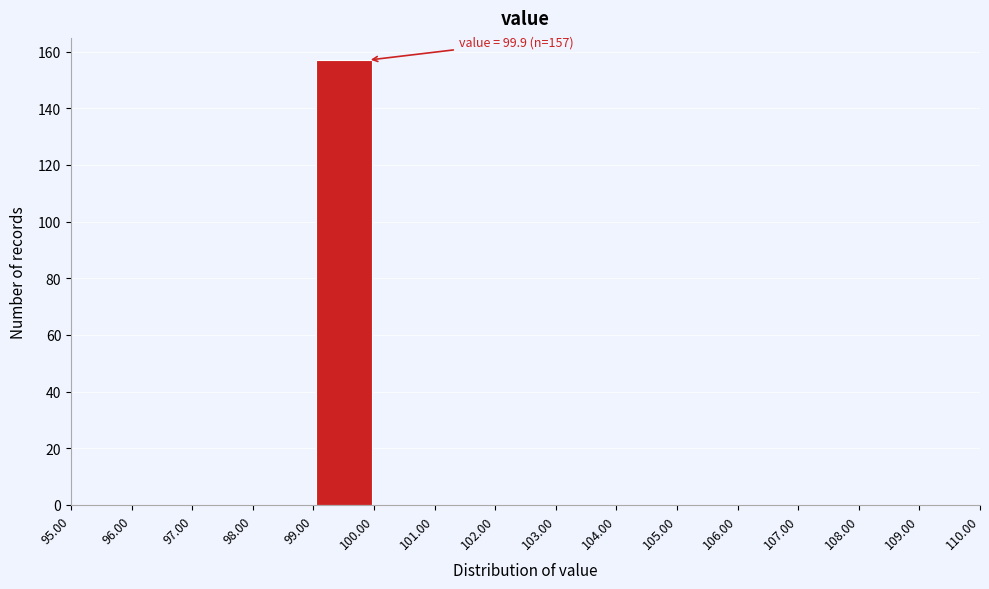

Which range on the x-axis has the tallest bar?

99.00 to 100.00